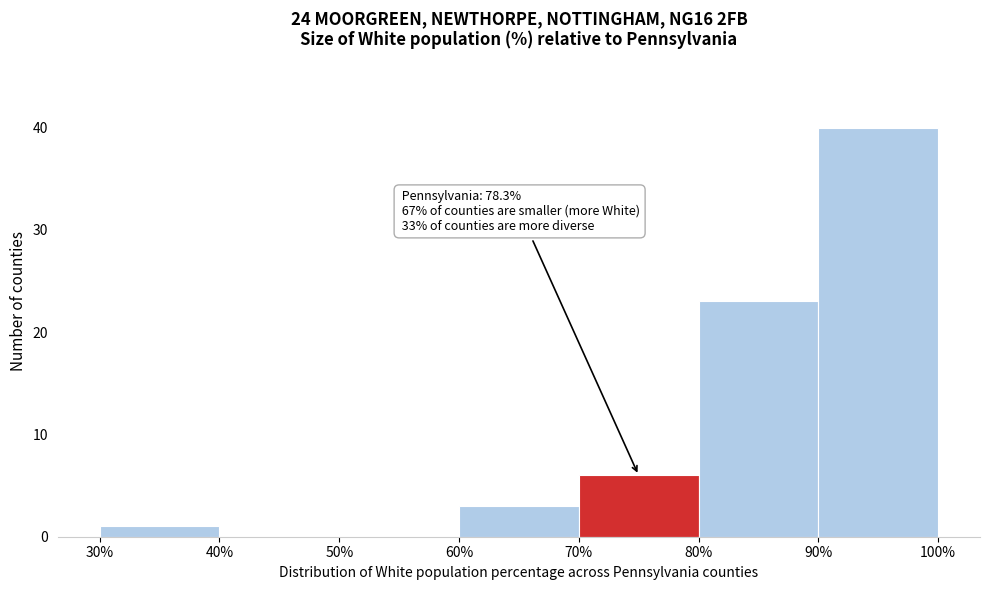

Over which range of the x-axis is the bar tallest?

90% to 100%